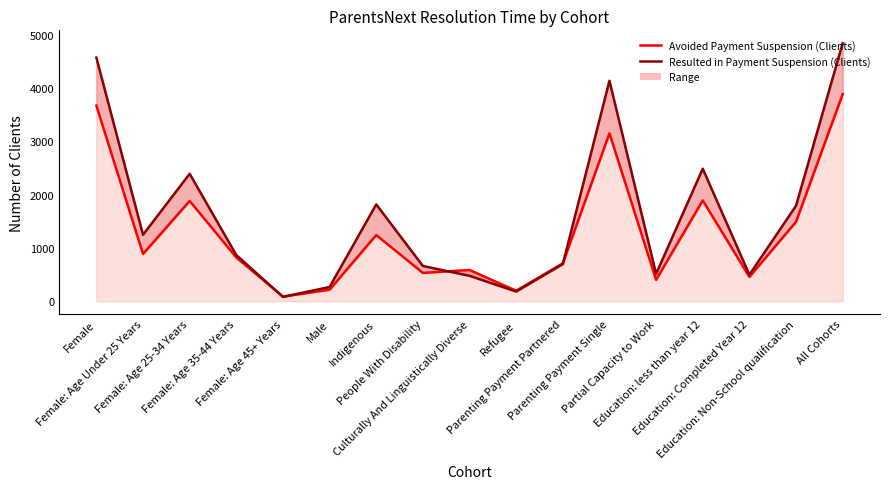

What is the approximate value of Resulted in Payment Suspension (Clients) at Male, to the nearest 10?

260